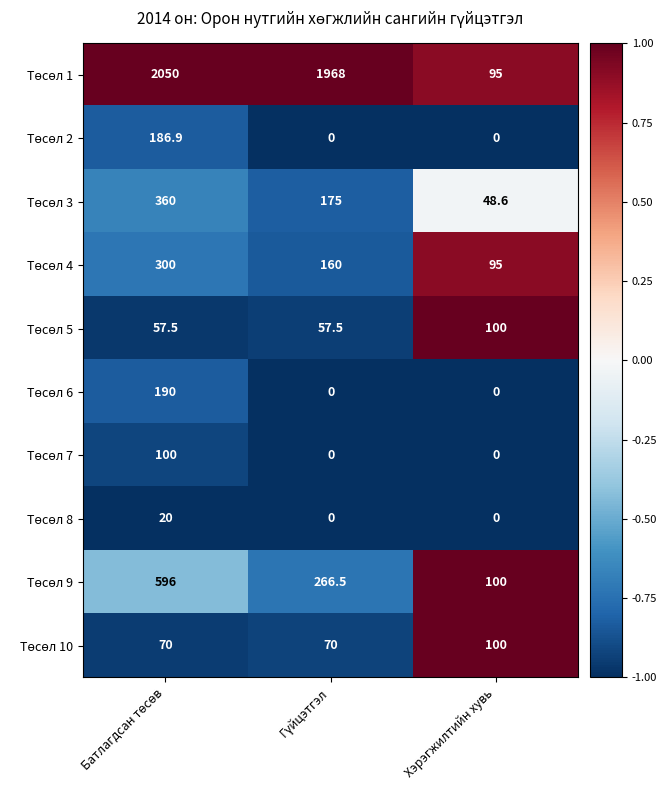

At how many categories does at least one series exceed 0?

3